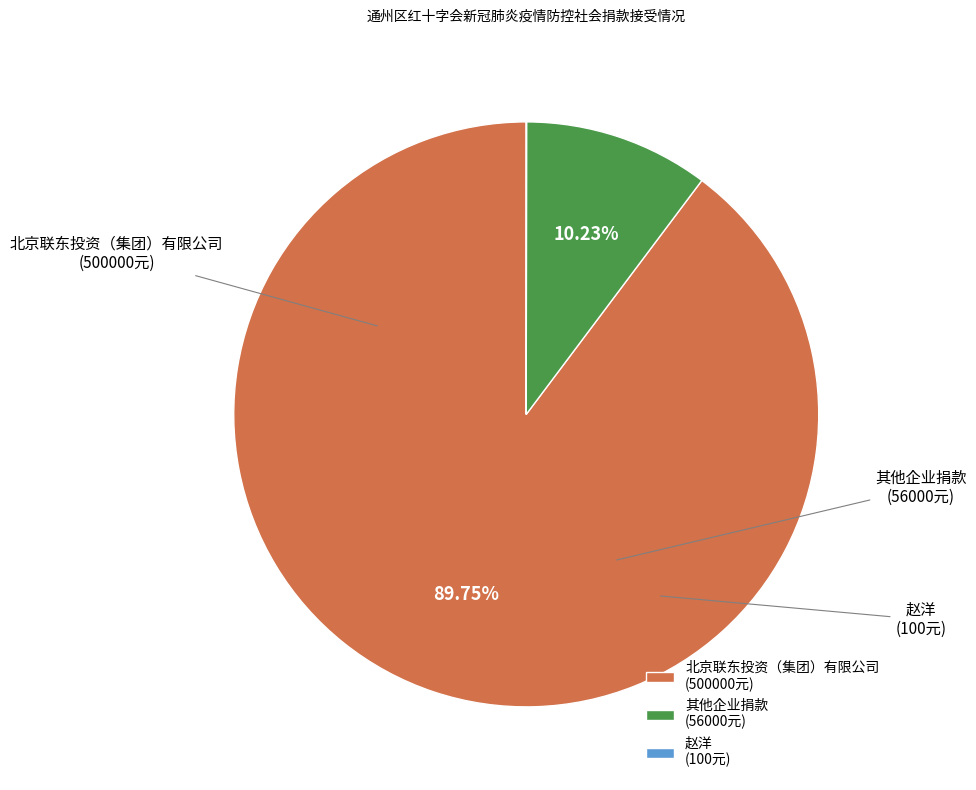

What is the largest slice in the pie chart?

北京联东投资（集团）有限公司